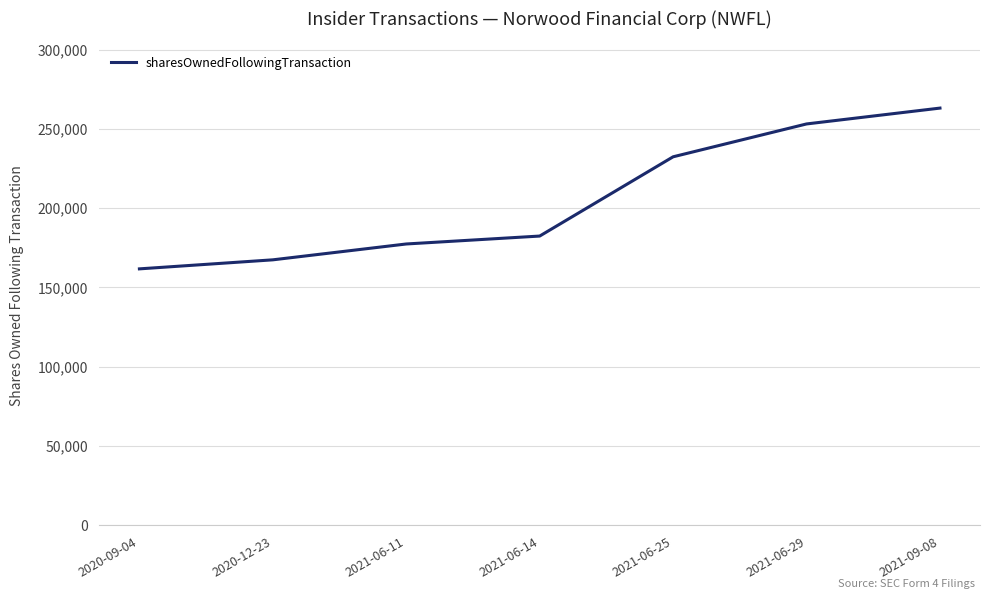

What is the average value?

205419